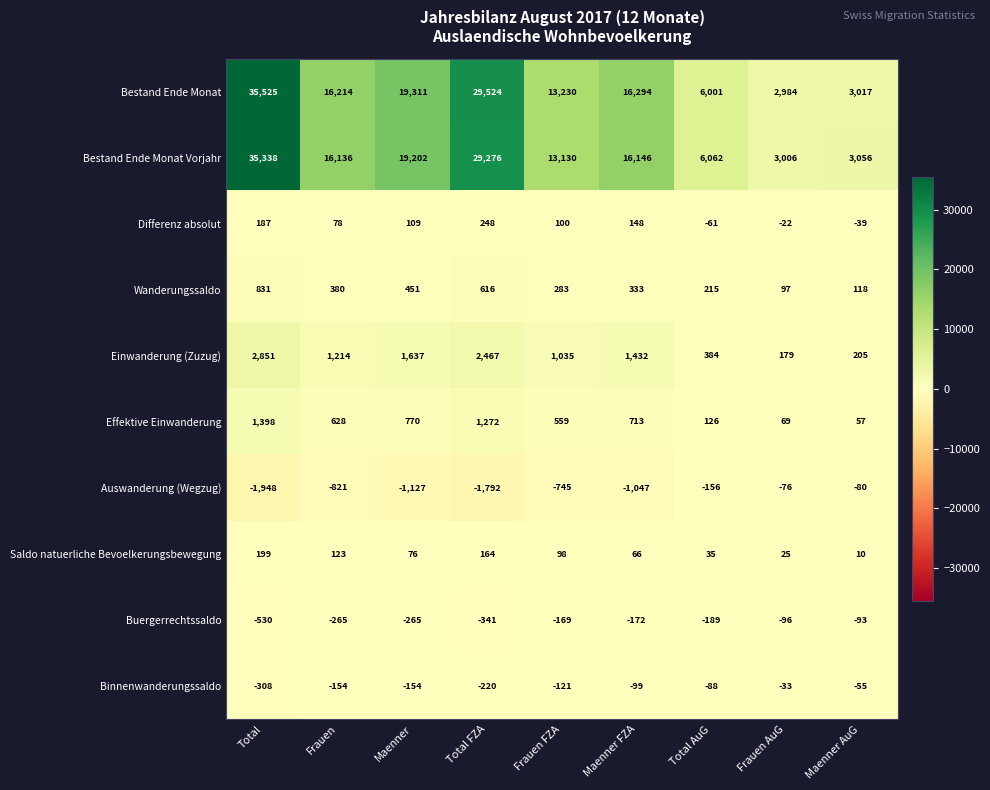

At which category is the sum across all series the highest?

Total